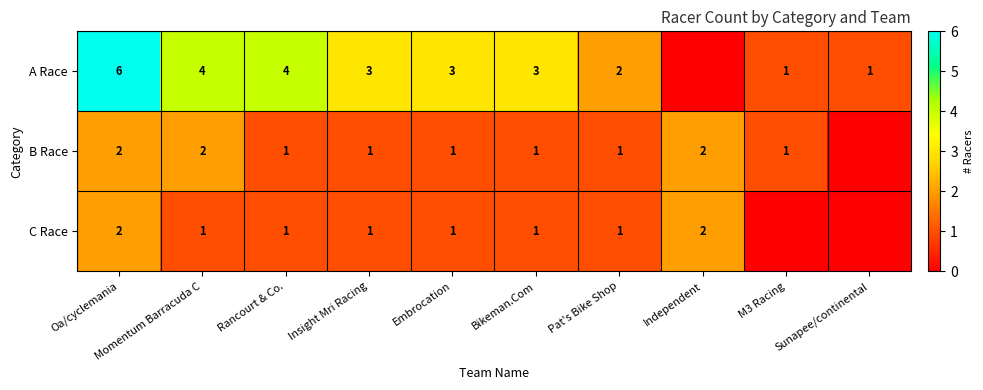

Where is row_0 nearest to the value 3?

Insight Mri Racing